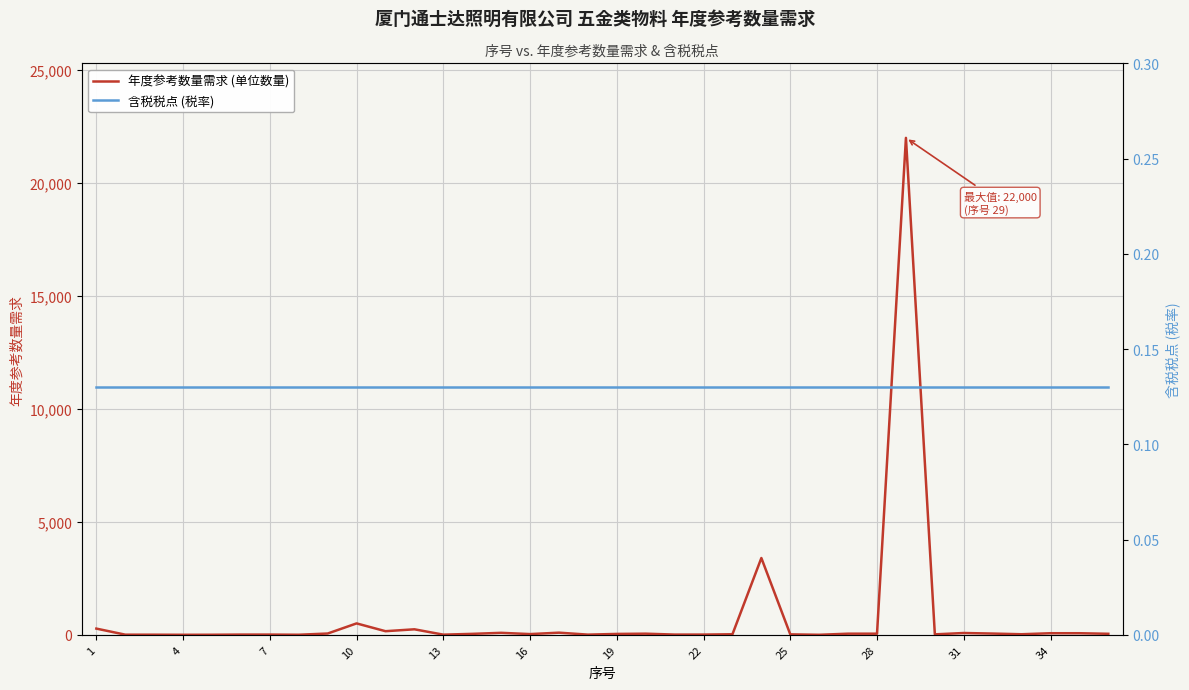

List the series in order of their overall mean, lowest first.

含税税点 (税率), 年度参考数量需求 (单位数量)